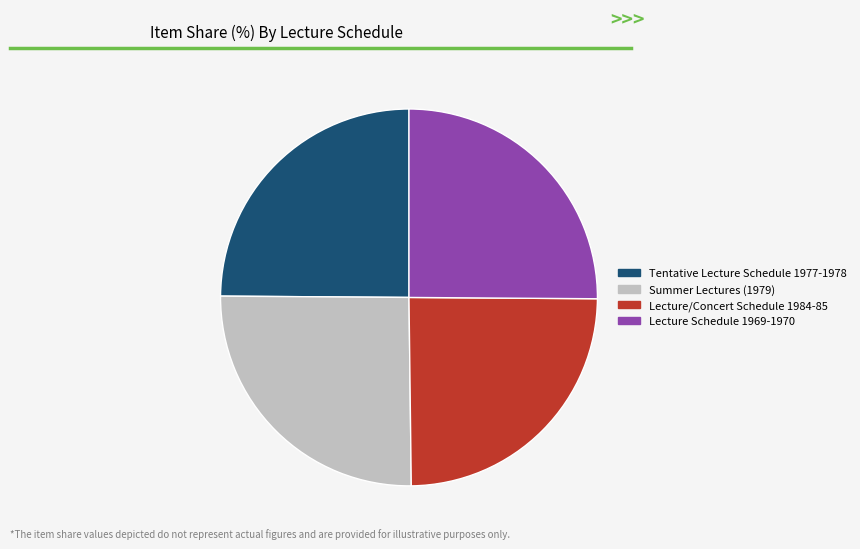

Is it true that Summer Lectures (1979) is 31% of the pie?

False